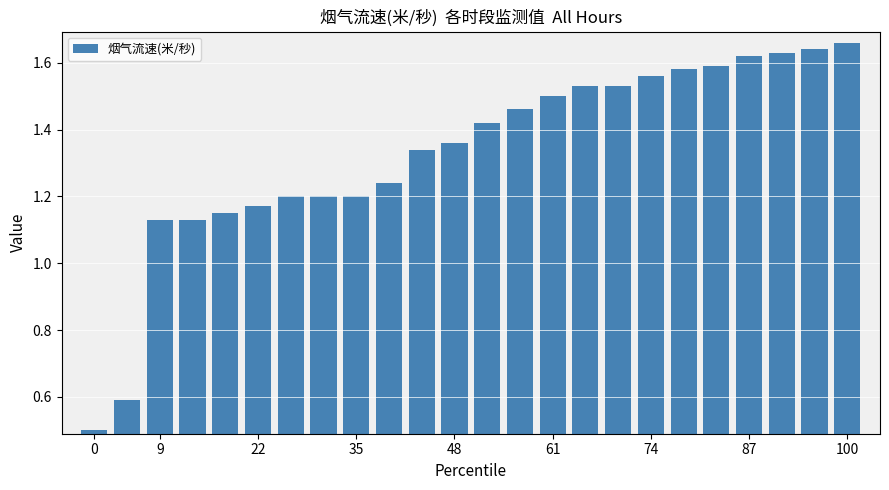

Count the values in the range 1 to 2.

22